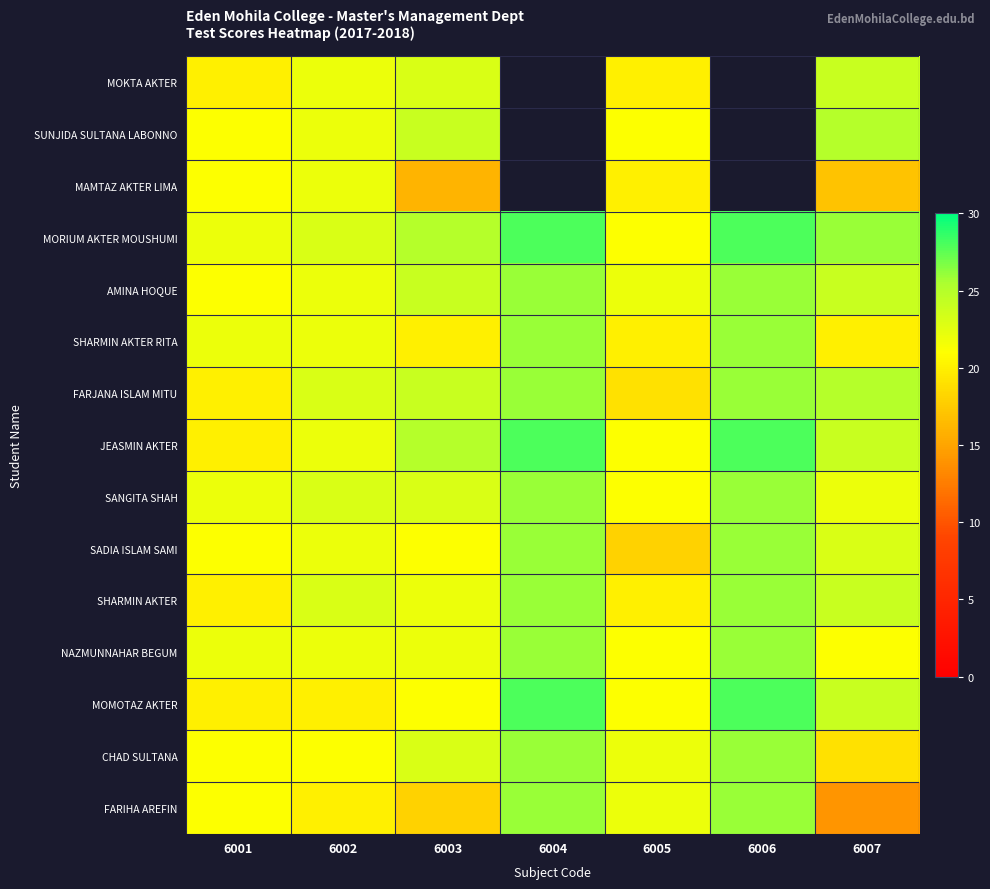

What value does the MAMTAZ AKTER LIMA series have at 6005?

20.0